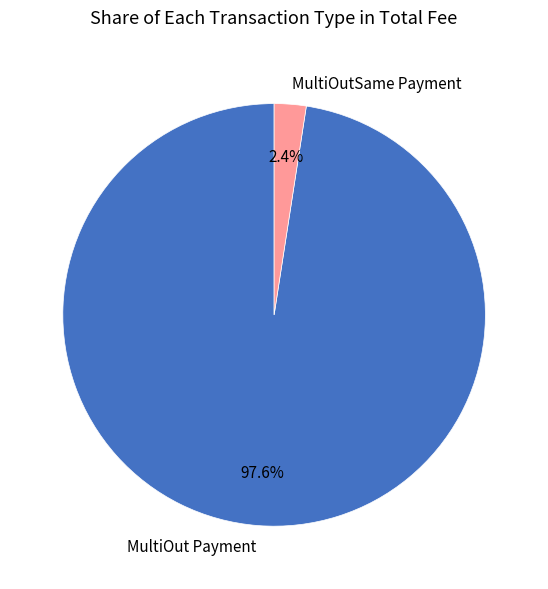

To the nearest percent, what is the combined percentage of MultiOutSame Payment and MultiOut Payment?

100%